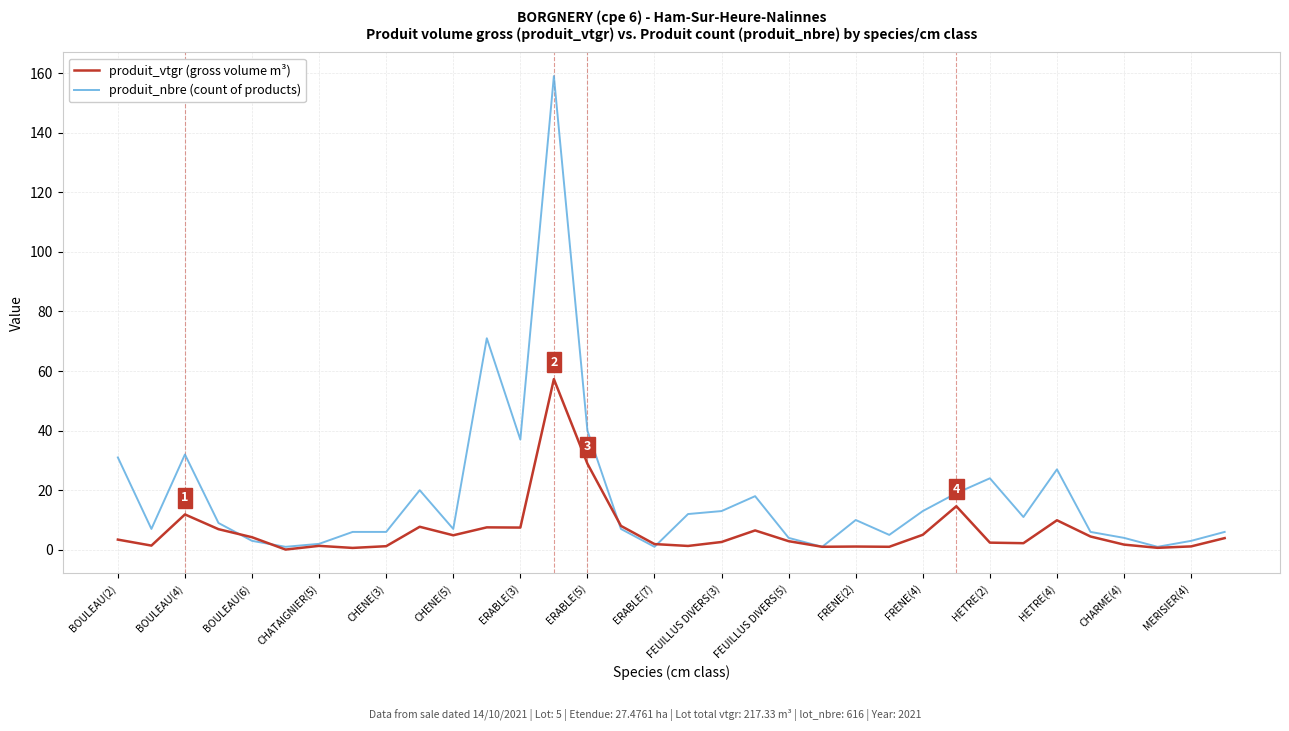

What is the smallest value displayed?

0.1